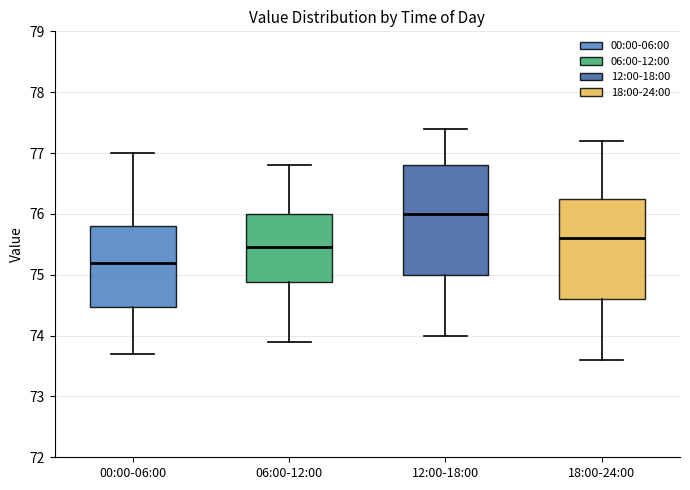

Reading left to right, transcribe this box plot: for each box, give where its median line is, the range the box spans, and where its two whiskers end, as read against the y-axis. The values are not printed on the chart, so give them approximately, as read against the axis.

00:00-06:00: median 75.2, box 74.5 to 75.8, whiskers 73.7 to 77.0
06:00-12:00: median 75.5, box 74.9 to 76.0, whiskers 73.9 to 76.8
12:00-18:00: median 76.0, box 75.0 to 76.8, whiskers 74.0 to 77.4
18:00-24:00: median 75.6, box 74.6 to 76.3, whiskers 73.6 to 77.2